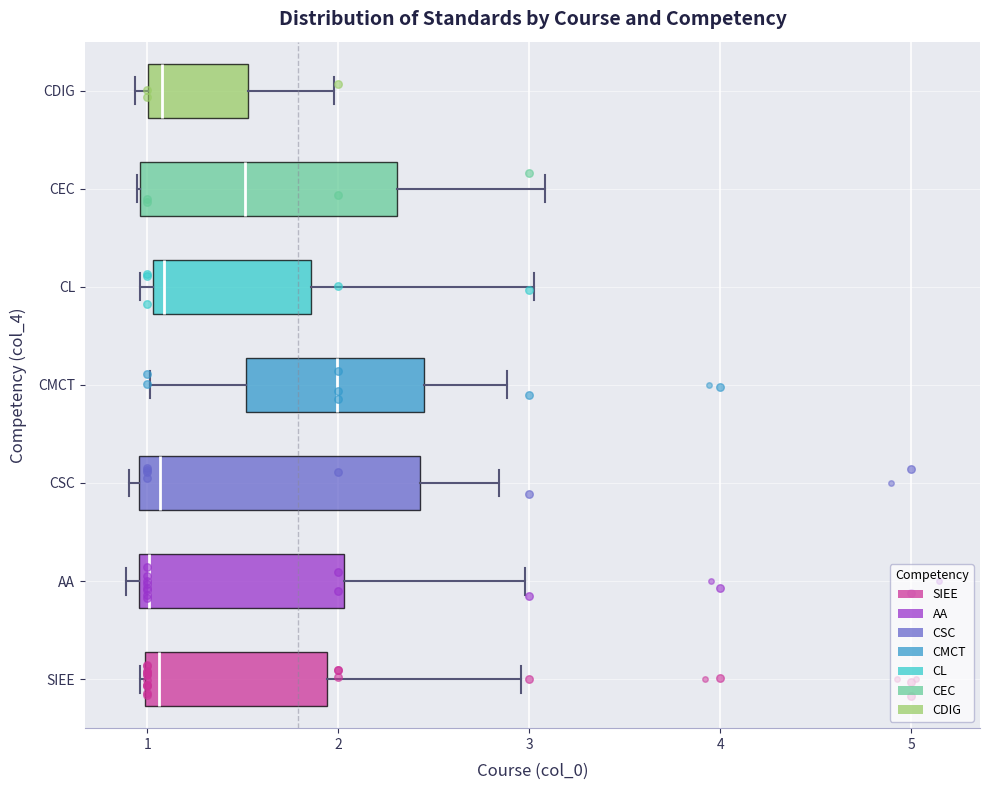

Reading bottom to top, read every box against the x-axis: the position of its median line, the range the box covers, and the ends of its whiskers. The values are not printed on the chart, so give them approximately, as read against the axis.

SIEE: median 1.1, box 1.0 to 1.9, whiskers 1.0 to 3.0
AA: median 1.0 (just right of the box's left edge), box 1.0 to 2.0, whiskers 0.9 to 3.0
CSC: median 1.1, box 1.0 to 2.4, whiskers 0.9 to 2.8
CMCT: median 2.0, box 1.5 to 2.4, whiskers 1.0 to 2.9
CL: median 1.1, box 1.0 to 1.9, whiskers 1.0 (just left of the box's left edge) to 3.0
CEC: median 1.5, box 1.0 to 2.3, whiskers 0.9 to 3.1
CDIG: median 1.1, box 1.0 to 1.5, whiskers 0.9 to 2.0